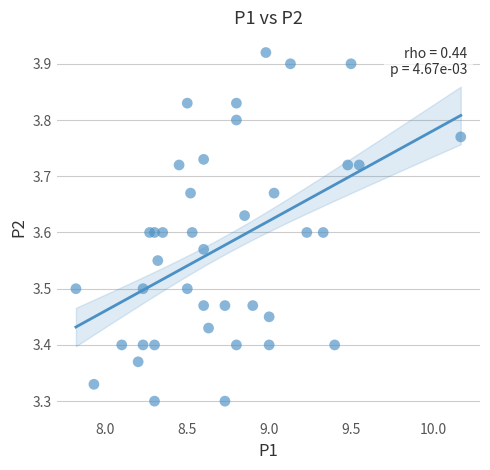

What is the range of Y values (max minus min)?

0.6